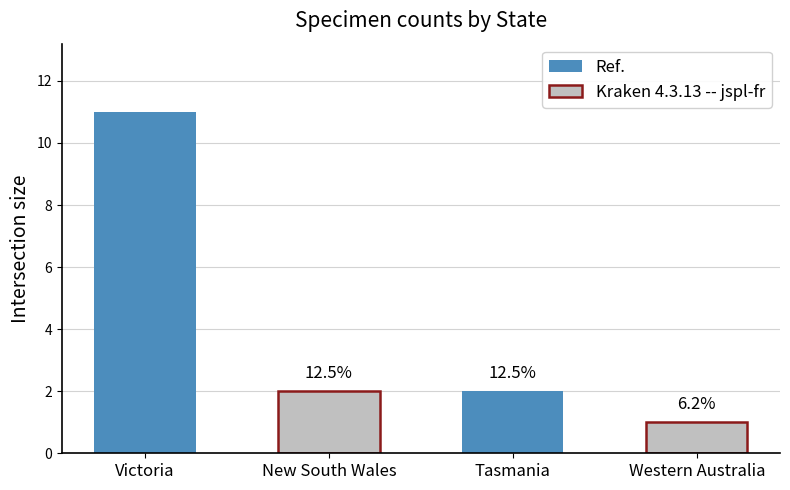

True or false: the data shows 2 at New South Wales.

True